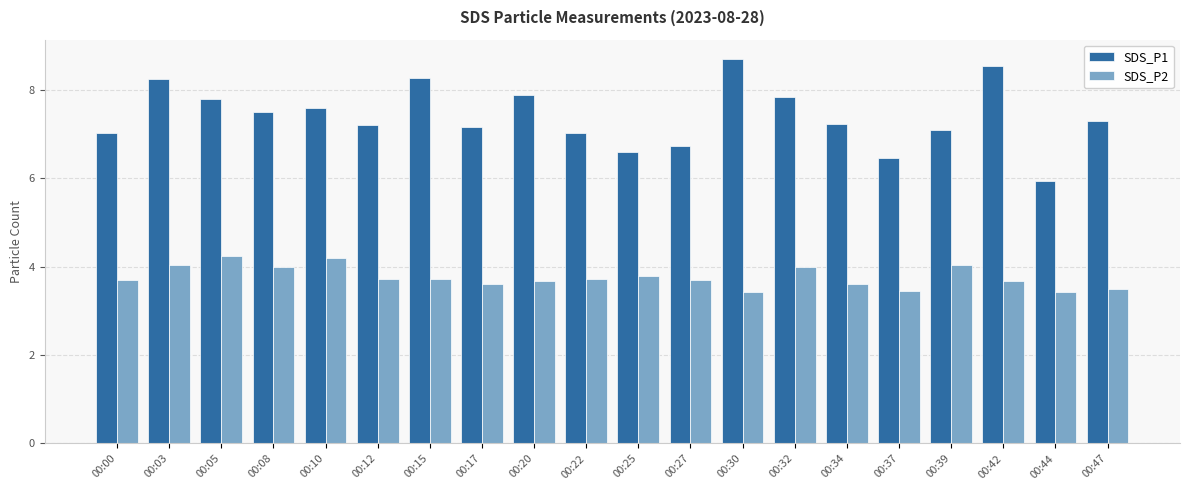

True or false: SDS_P1 has a value of 3.1 at 00:42.

False